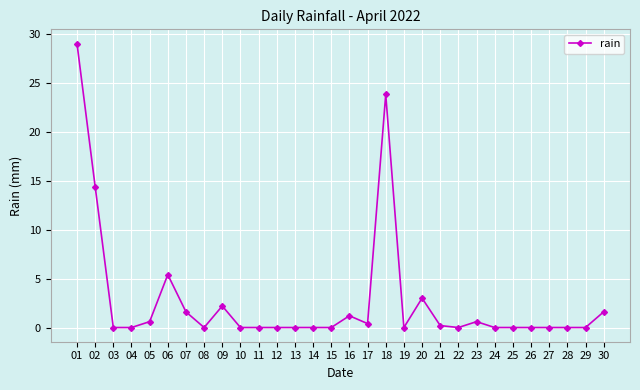

What is the value of the 2nd point from the left?

14.4